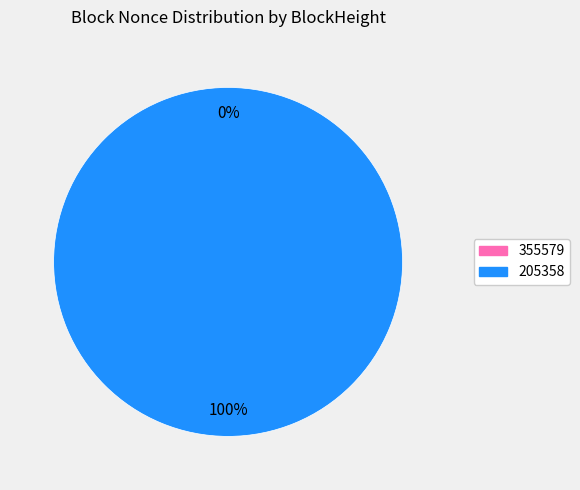

To the nearest percent, what percentage of the pie is 205358?

100%